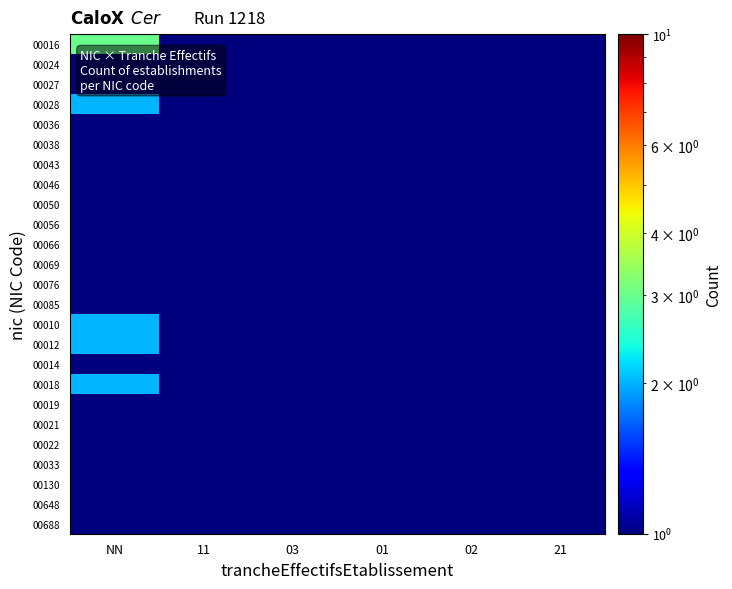

What is the spread (max minus min) of values at 03?

0.5